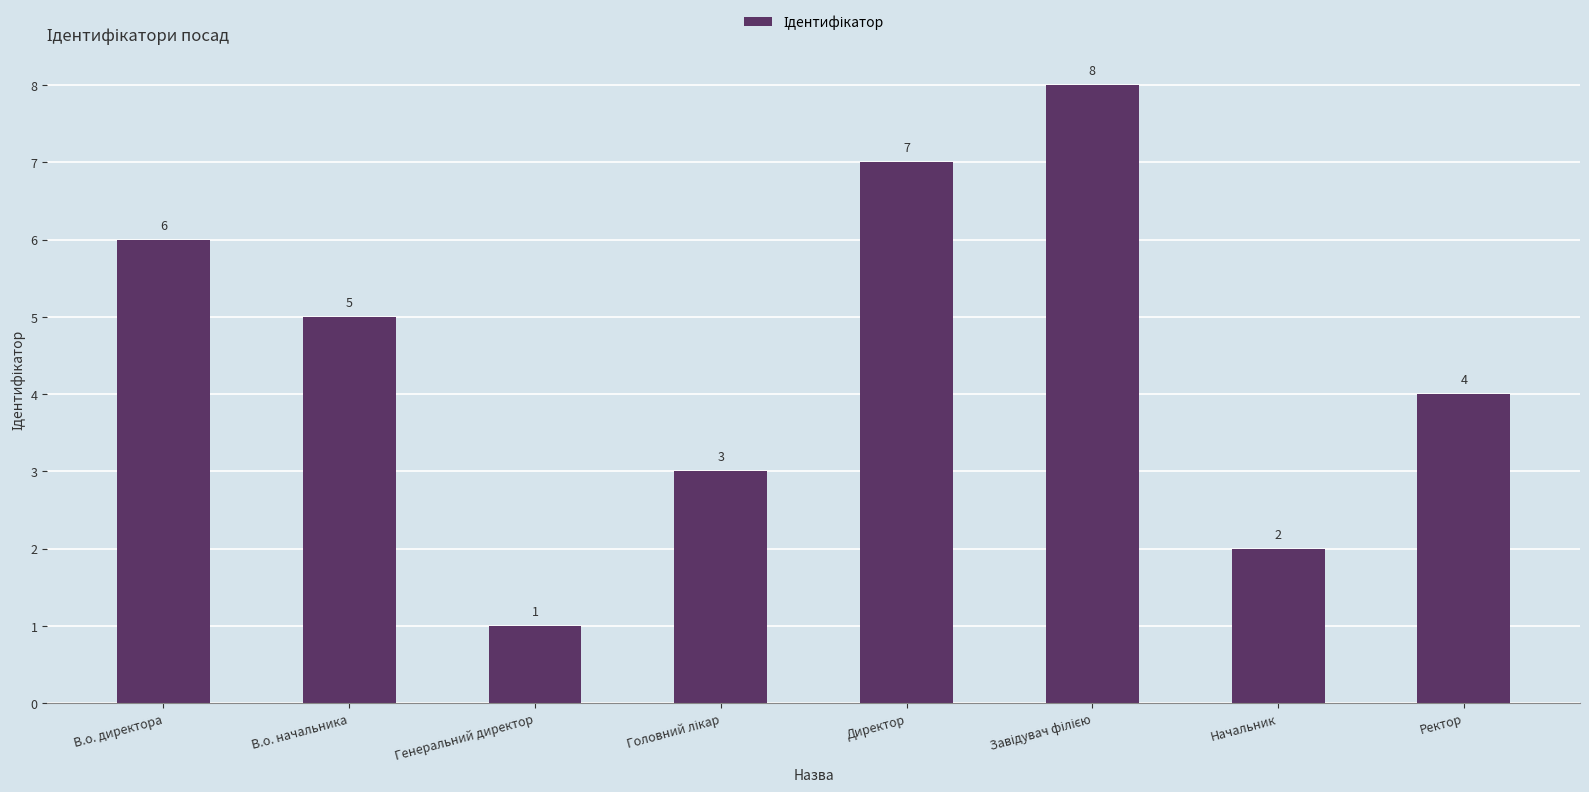

What is the change in value from Генеральний директор to Начальник?

+1